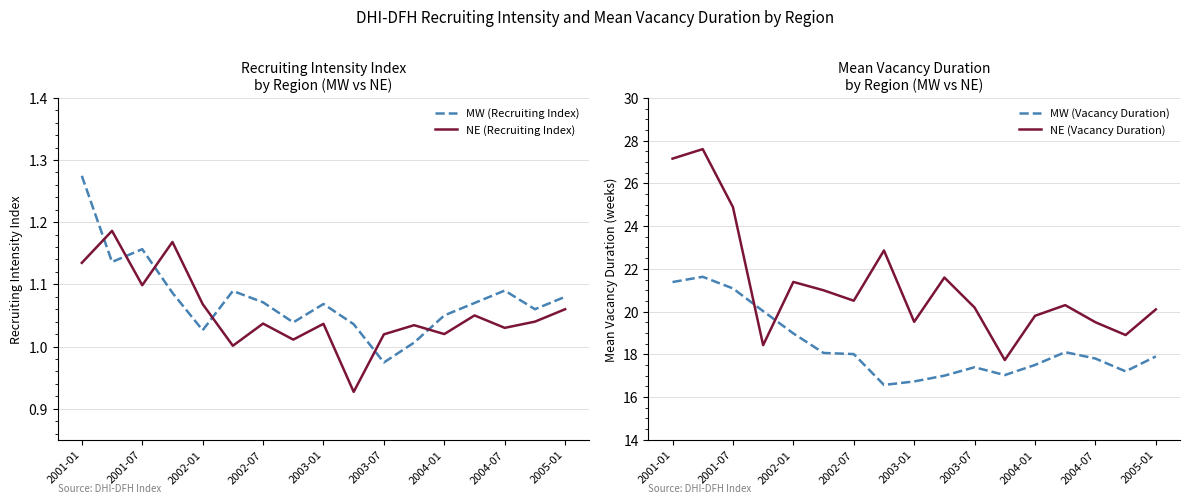

How many values in the NE (Recruiting Index) series are below 1?

1